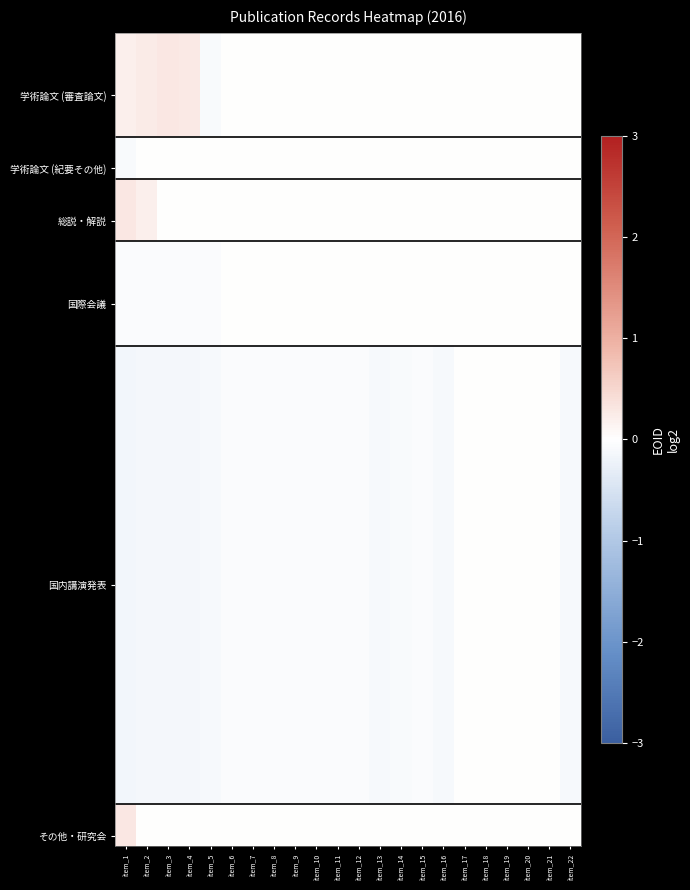

What is the total value across all series at item_1?

-1.3